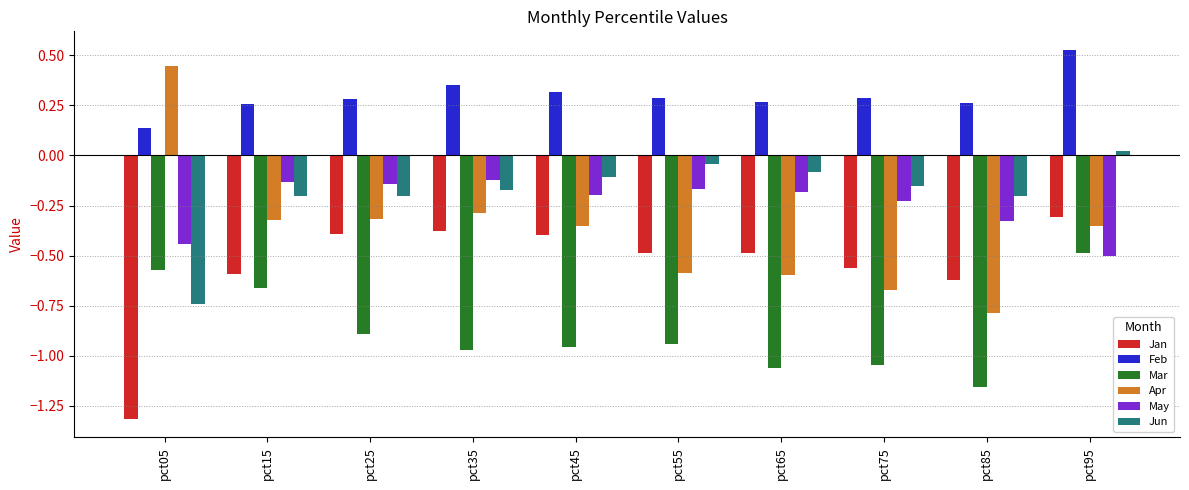

At how many categories does at least one series exceed -1?

10